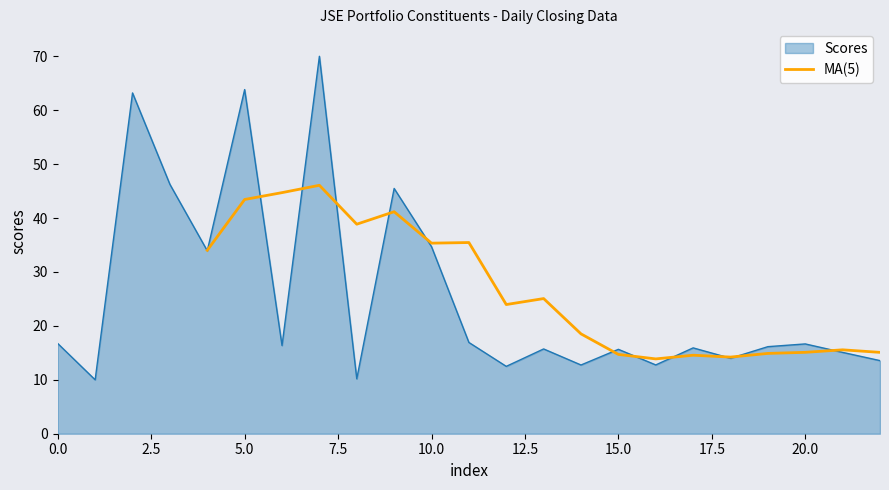

How many lines are shown in the chart?

1